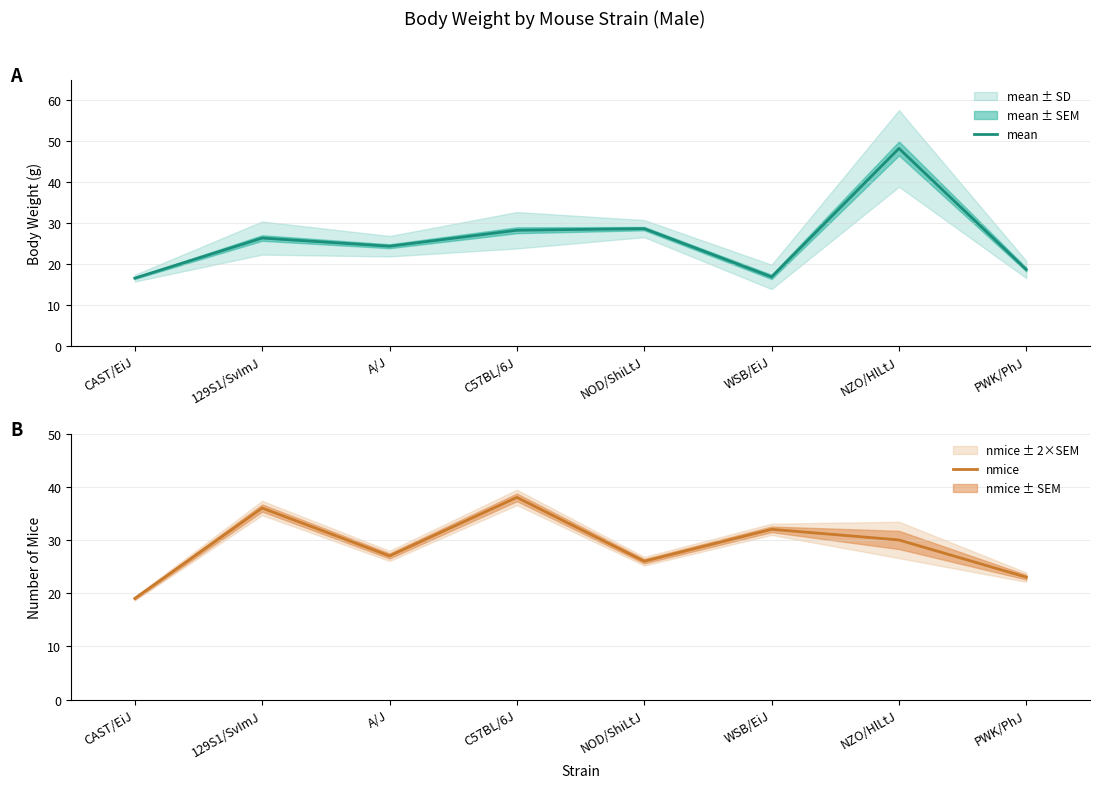

Which series has the largest range (max minus min)?

mean